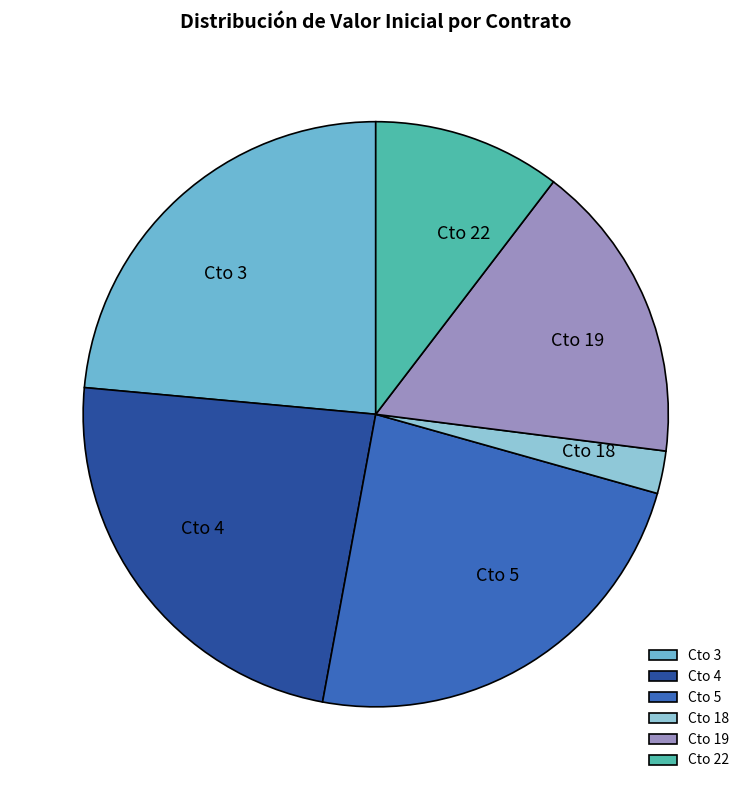

Combined, do Cto 19 and Cto 3 account for over 50%?

No